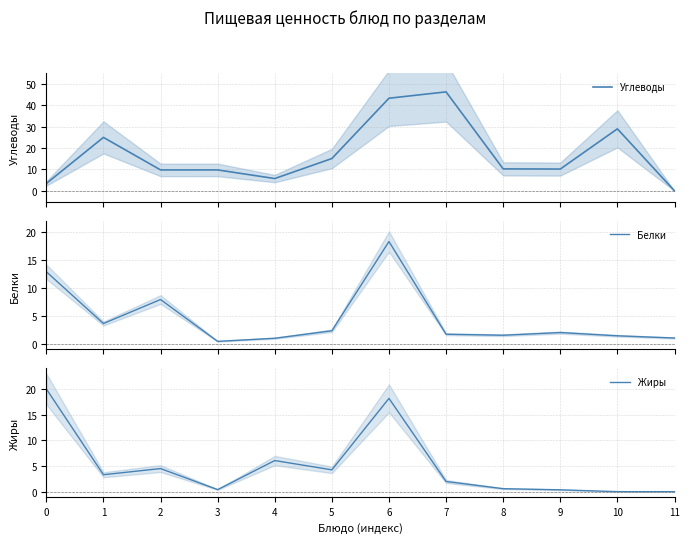

True or false: Белки and Жиры cross at least once.

True